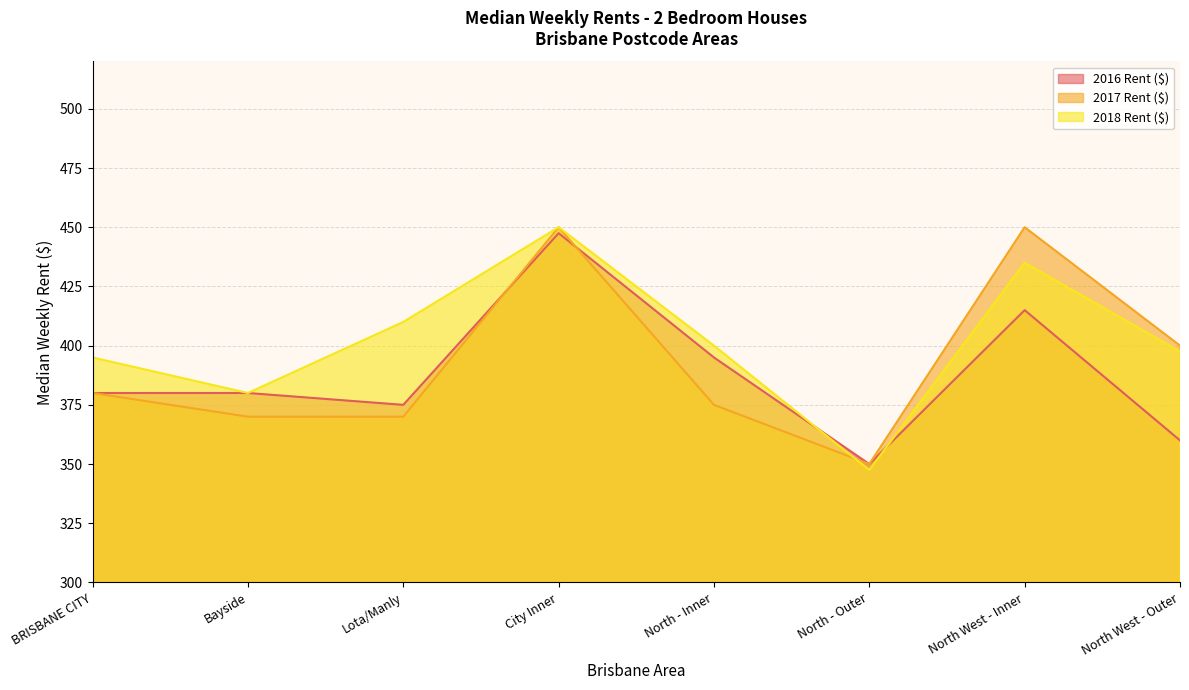

Reading left to right, transcribe all the data shown in this chart.

2016 Rent ($): 380.0	380.0	375.0	447.5	395.0	350.0	415.0	360.0
2017 Rent ($): 380.0	370.0	370.0	450.0	375.0	350.0	450.0	400.0
2018 Rent ($): 395.0	380.0	410.0	450.0	400.0	347.5	435.0	397.5